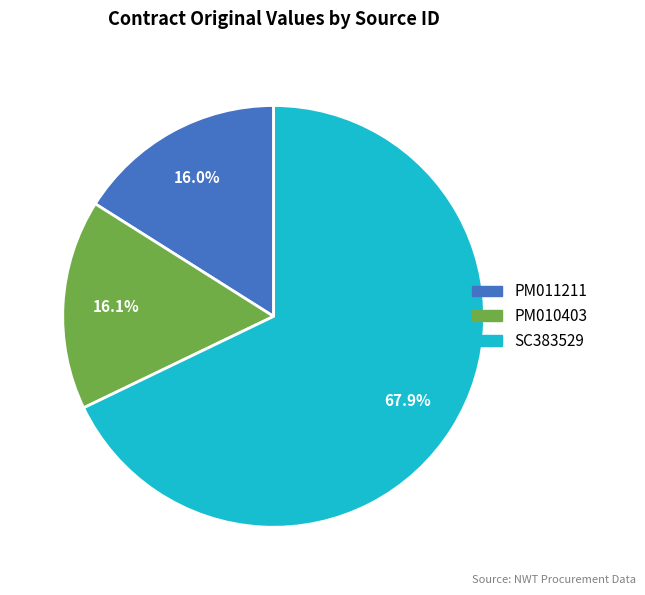

Which slice represents more than half of the pie?

SC383529